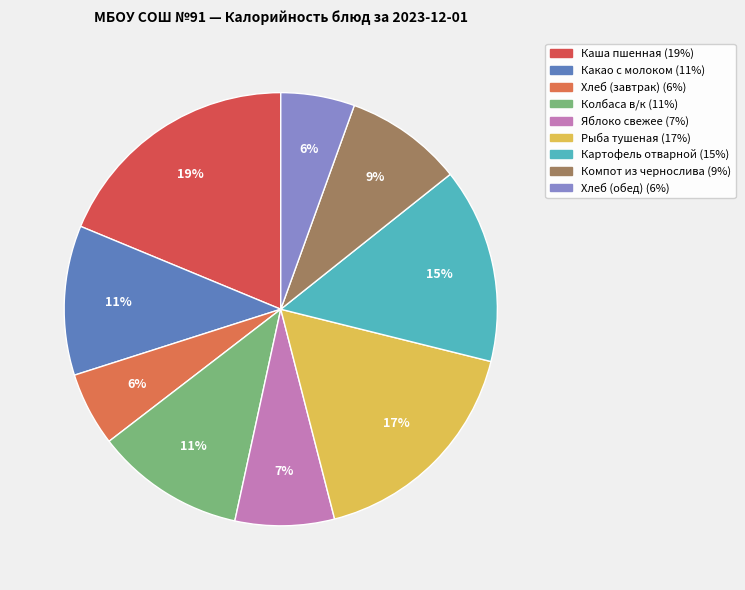

Do Каша пшенная and Картофель отварной together represent more than half of the pie?

No